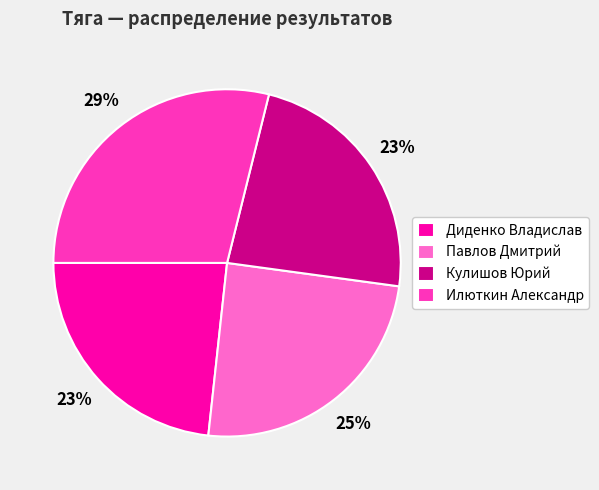

Do Диденко Владислав and Илюткин Александр together represent more than half of the pie?

Yes